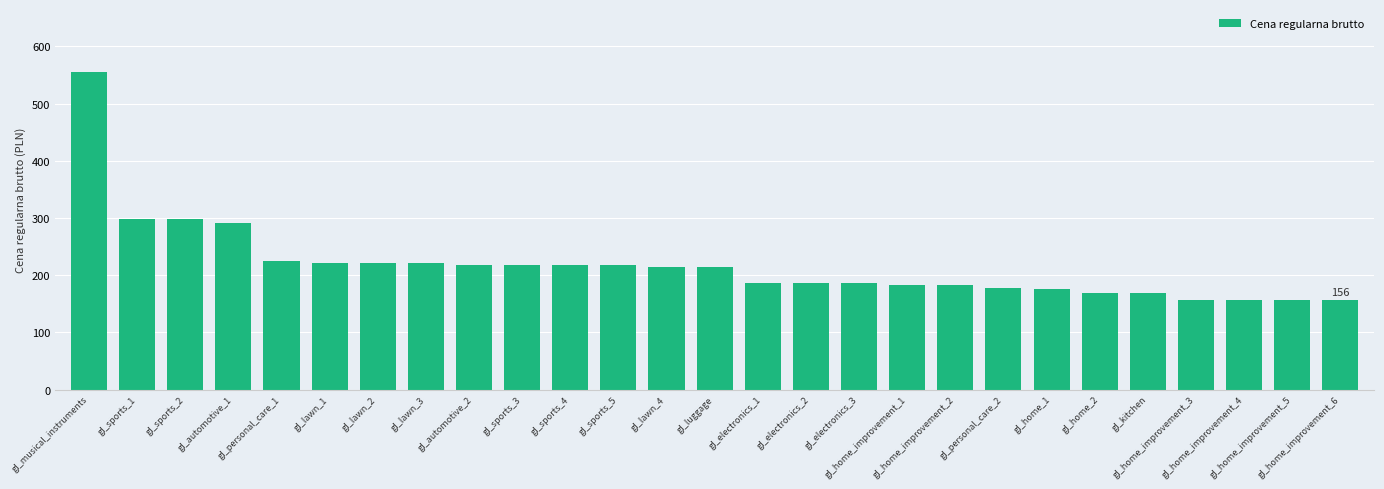

What is the sum of all values?

5876.4